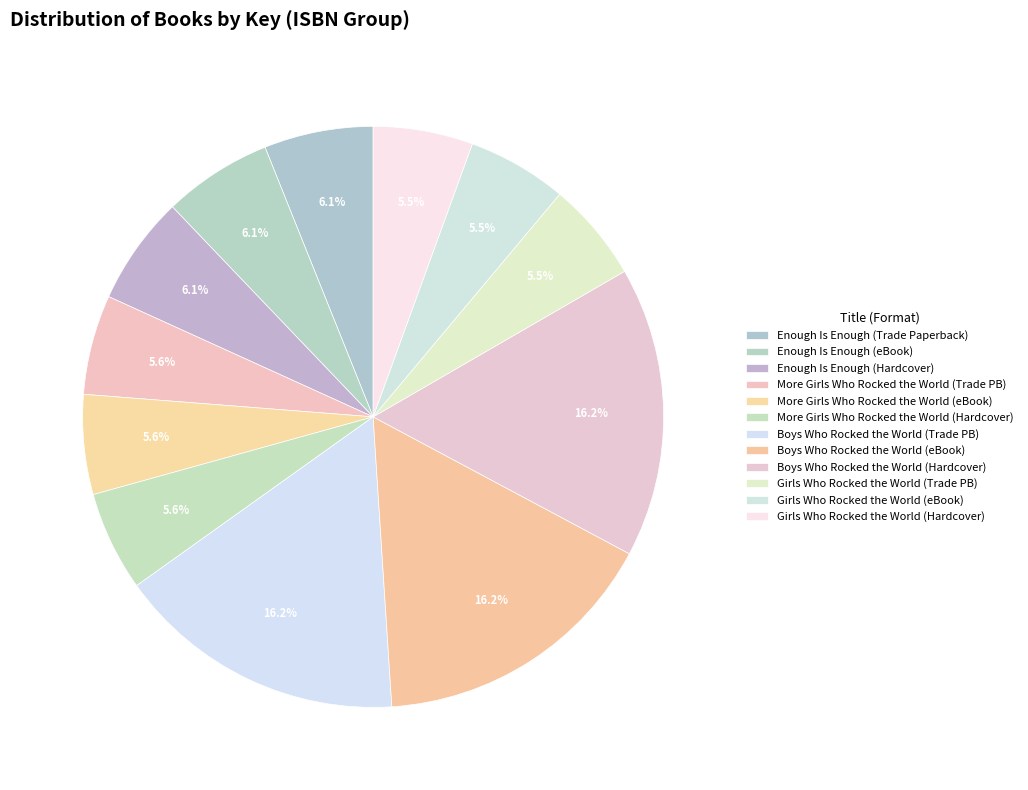

What is the total percentage of Enough Is Enough (Hardcover) and Enough Is Enough (Trade Paperback)?

12.1%